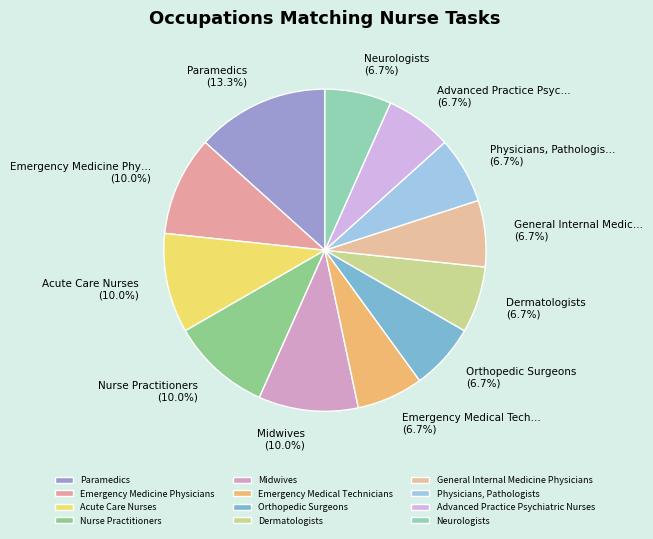

What percentage is the Emergency Medicine Physicians slice, to the nearest percent?

10%